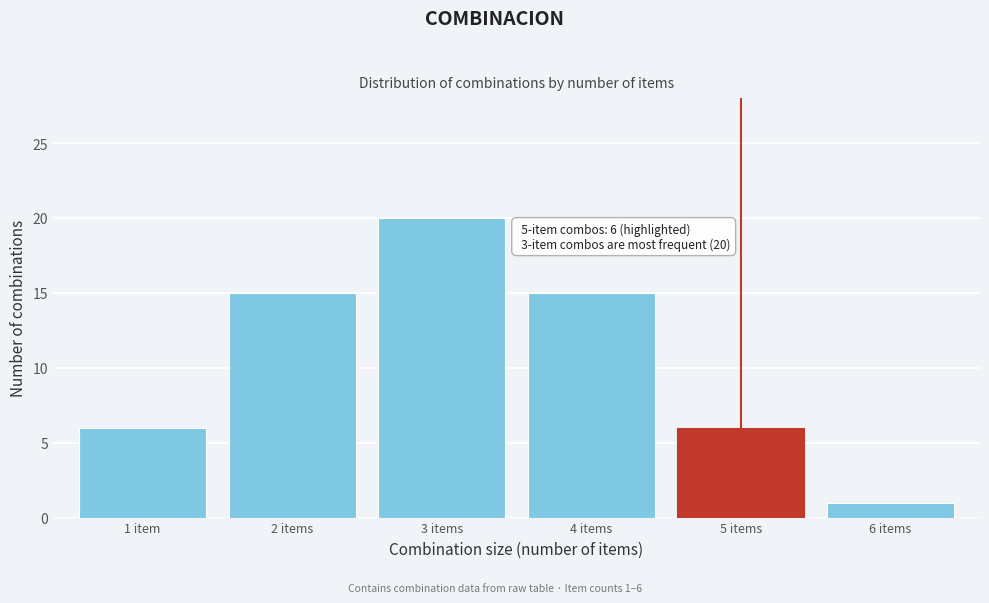

Reading left to right, extract all data points from this chart.

6	15	20	15	6	1